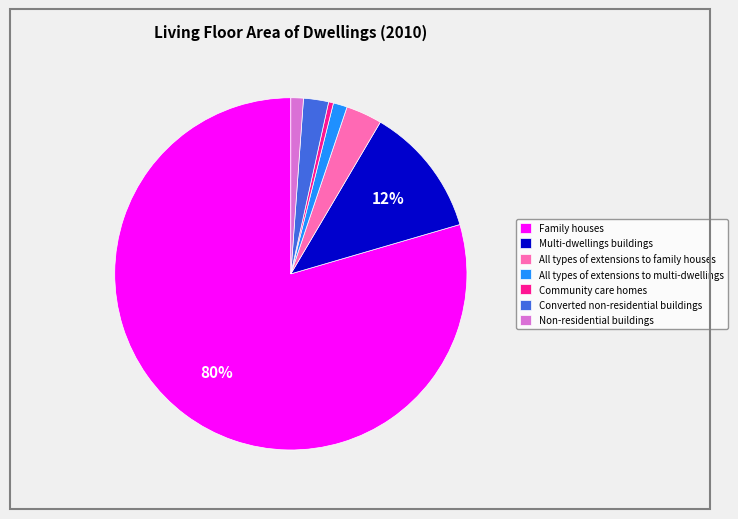

Between Community care homes and All types of extensions to family houses, which is larger?

All types of extensions to family houses